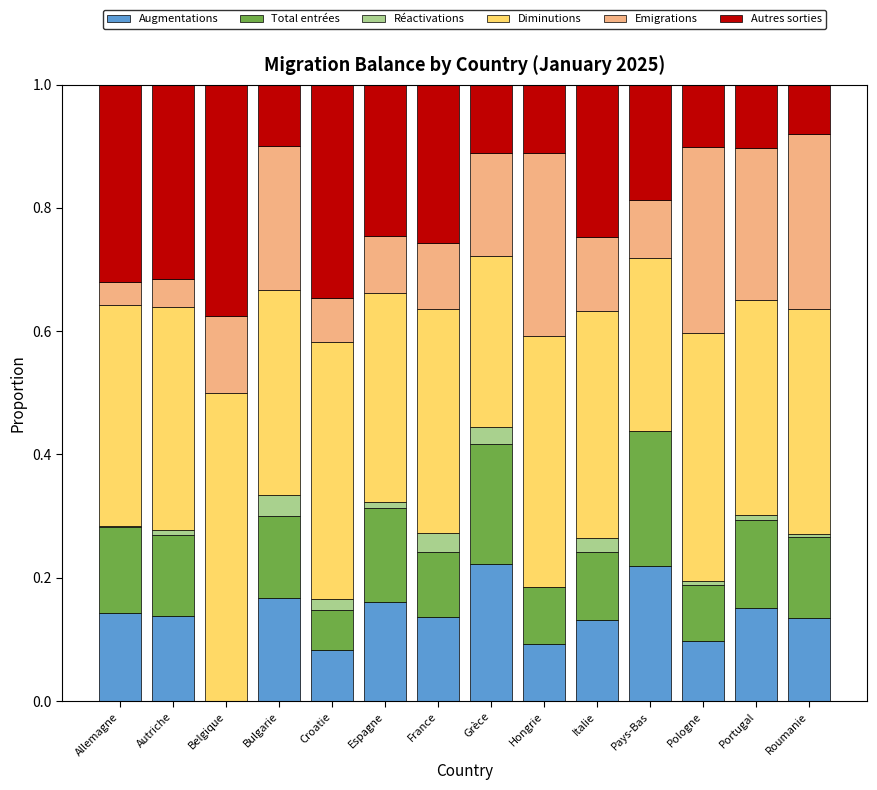

Is it true that Augmentations equals 0.2 at Grèce?

True